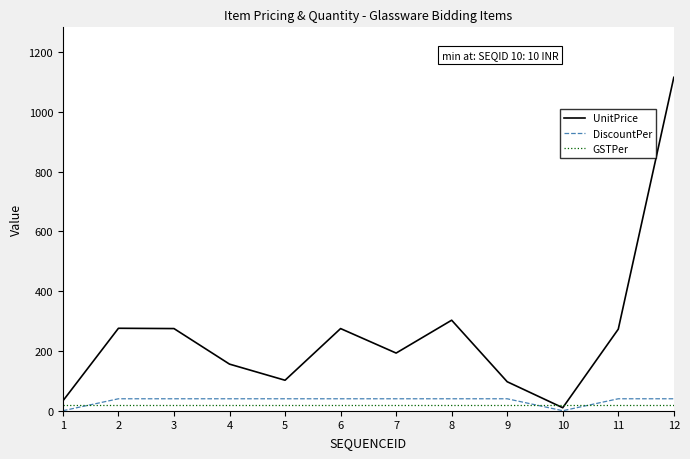

What is the sum of all UnitPrice values?

3109